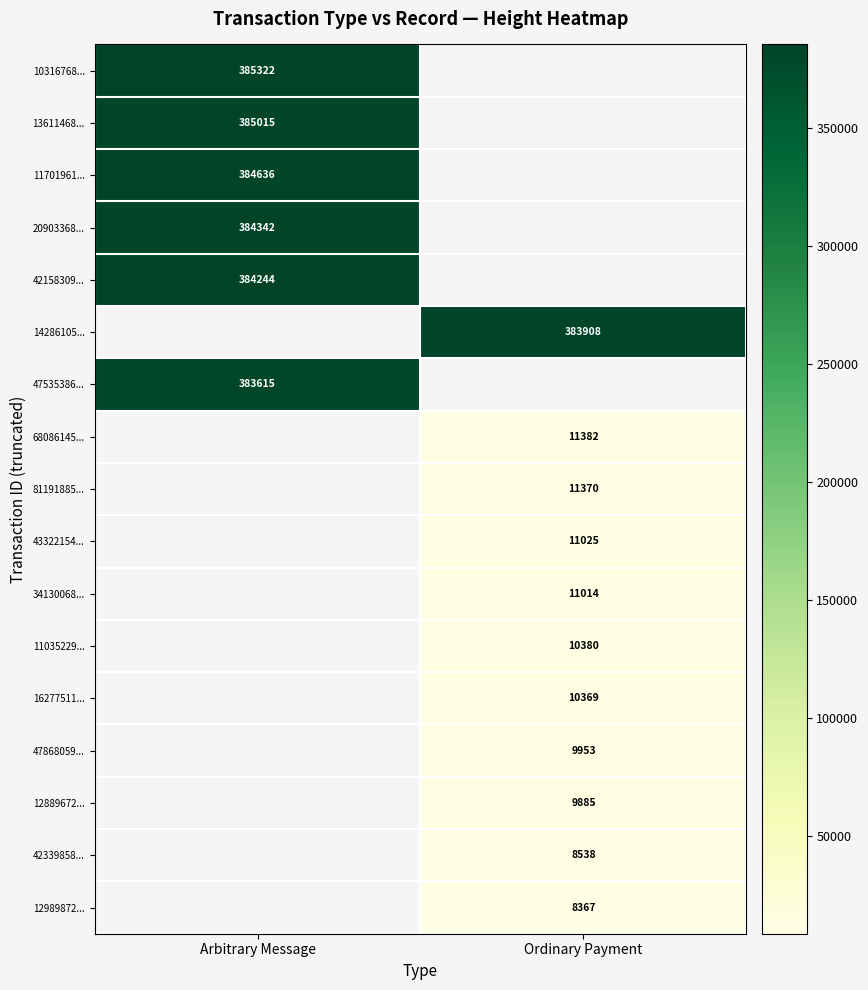

The 42158309... series shows 384244 at Arbitrary Message. True or false?

True